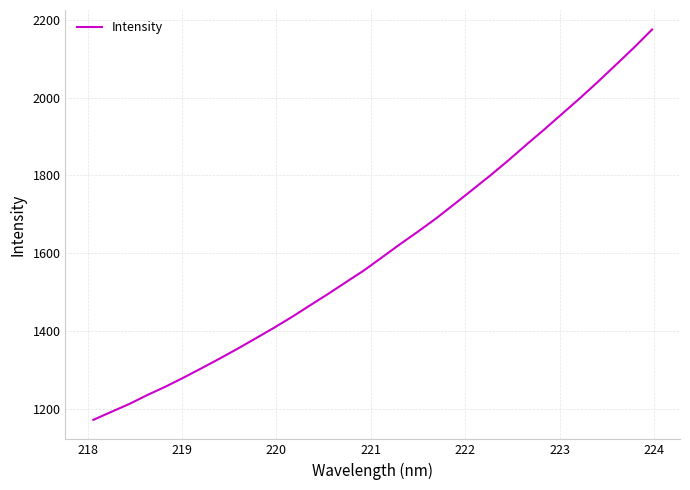

What is the smallest value displayed?

1170.8